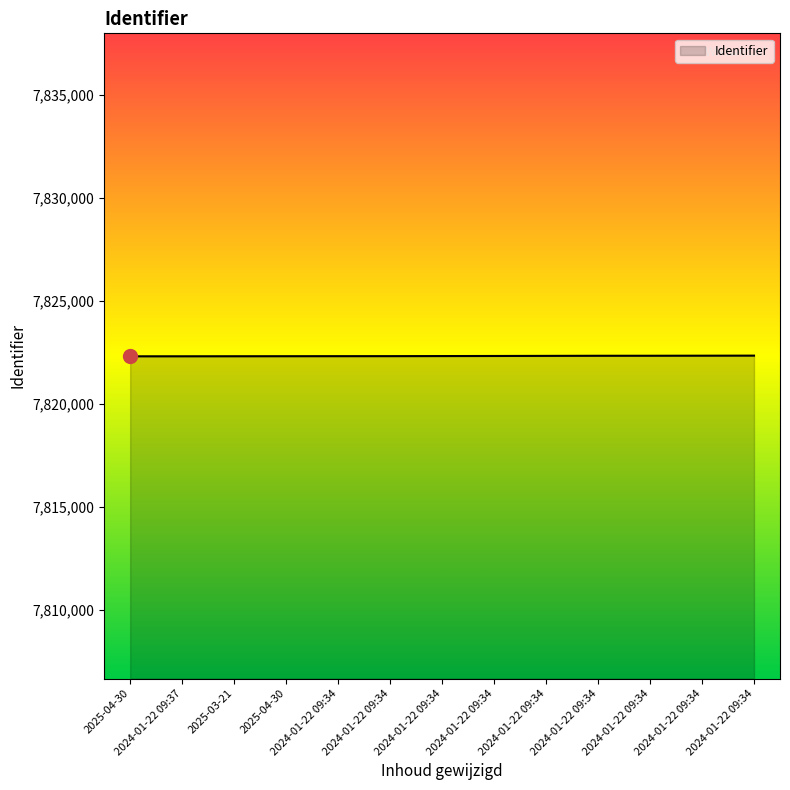

At which label is the value closest to 7822314?

2024-01-22 09:34